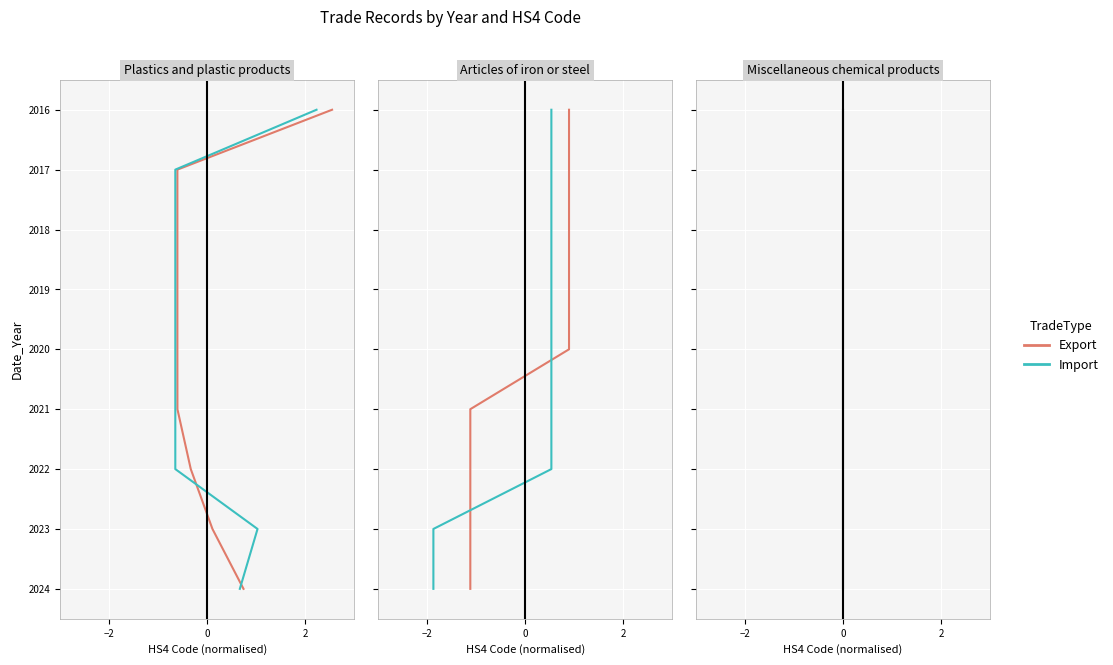

Rank the series at 0 from highest to lowest value.

Export, Import